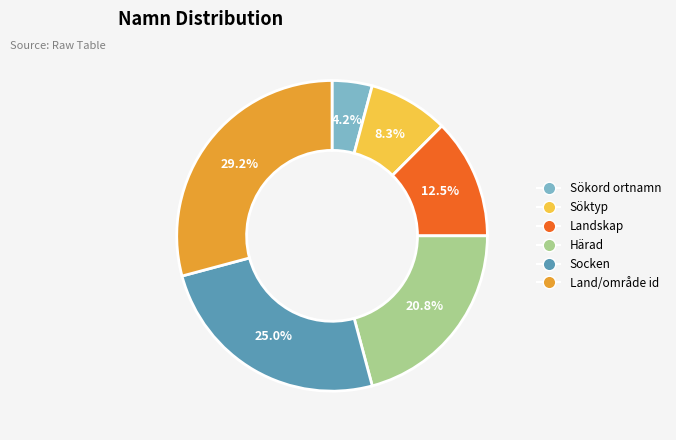

Count the number of slices in the pie.

6